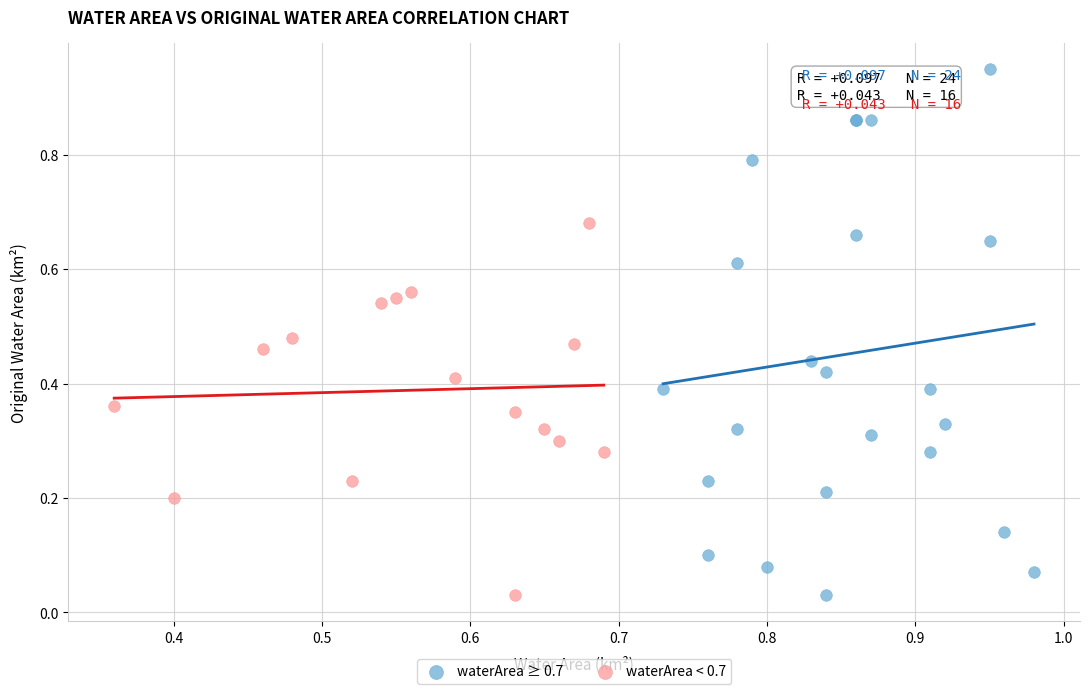

Which series has the largest Y range (max minus min)?

waterArea ≥ 0.7